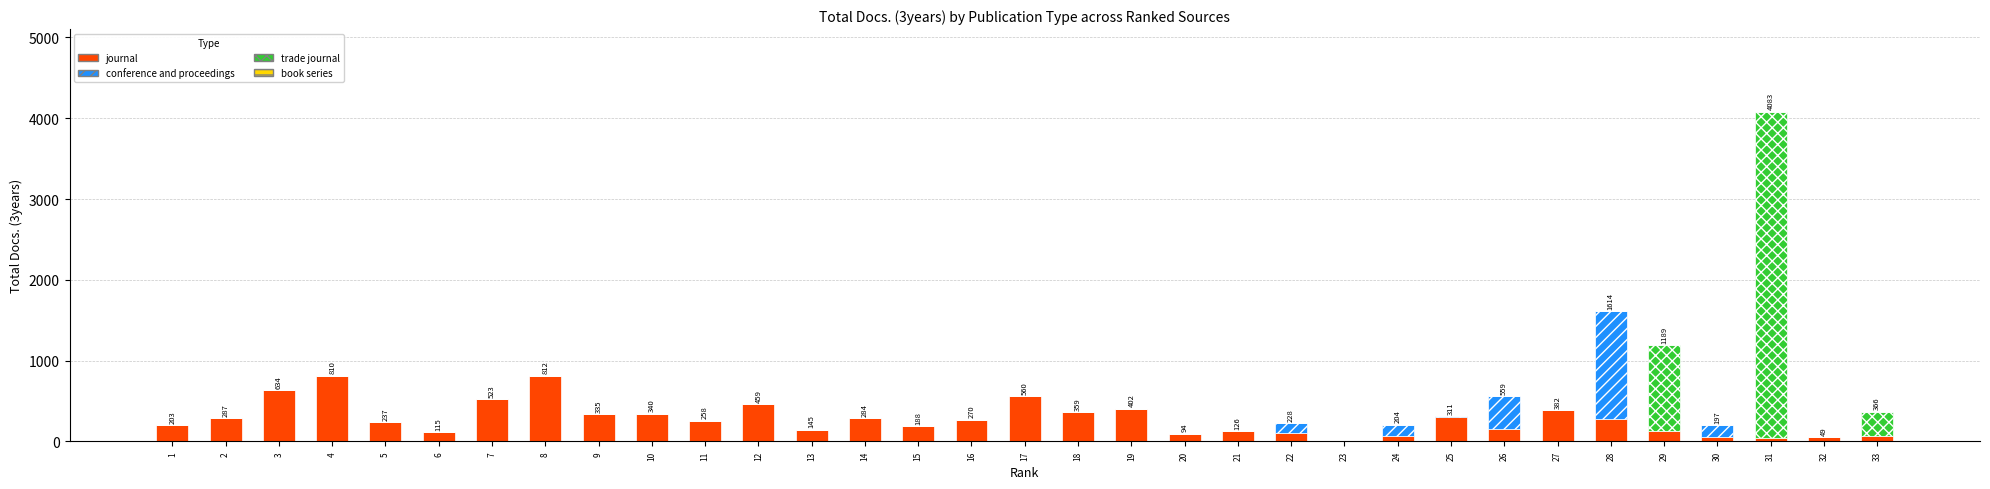

At which category is the sum across all series the highest?

31